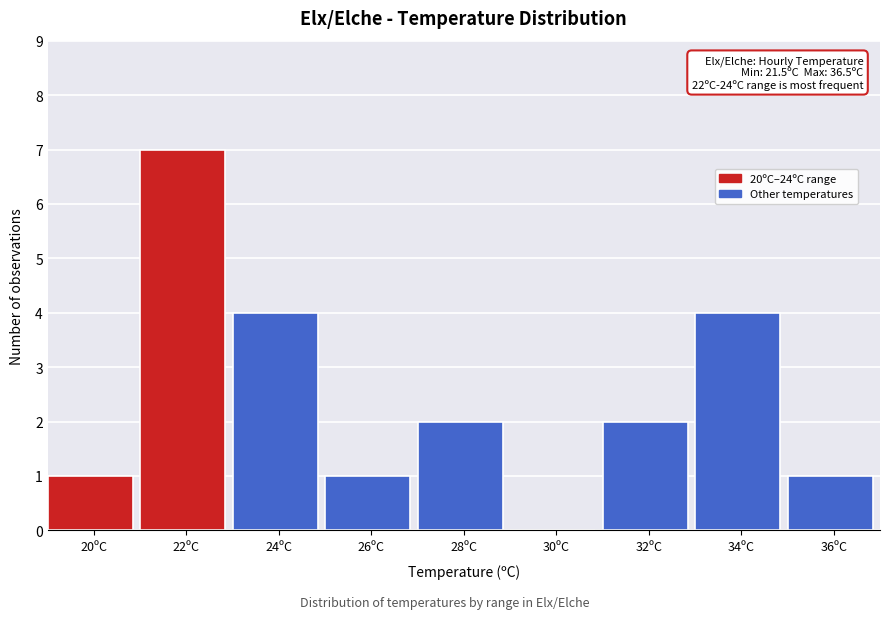

Is it true that the value at 30ºC is 0?

True